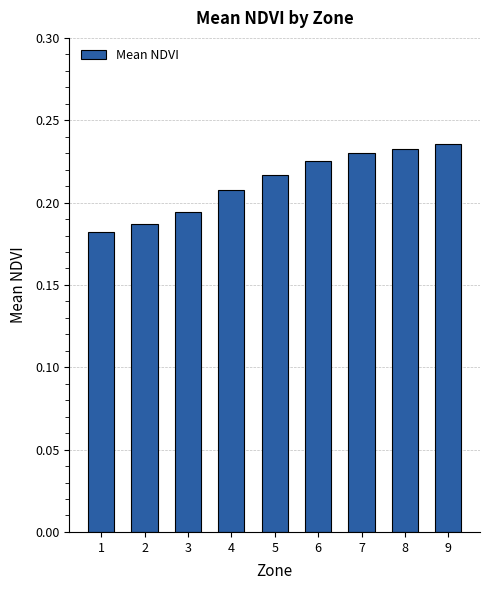

Are the bars grouped side by side (vs. stacked)?

No